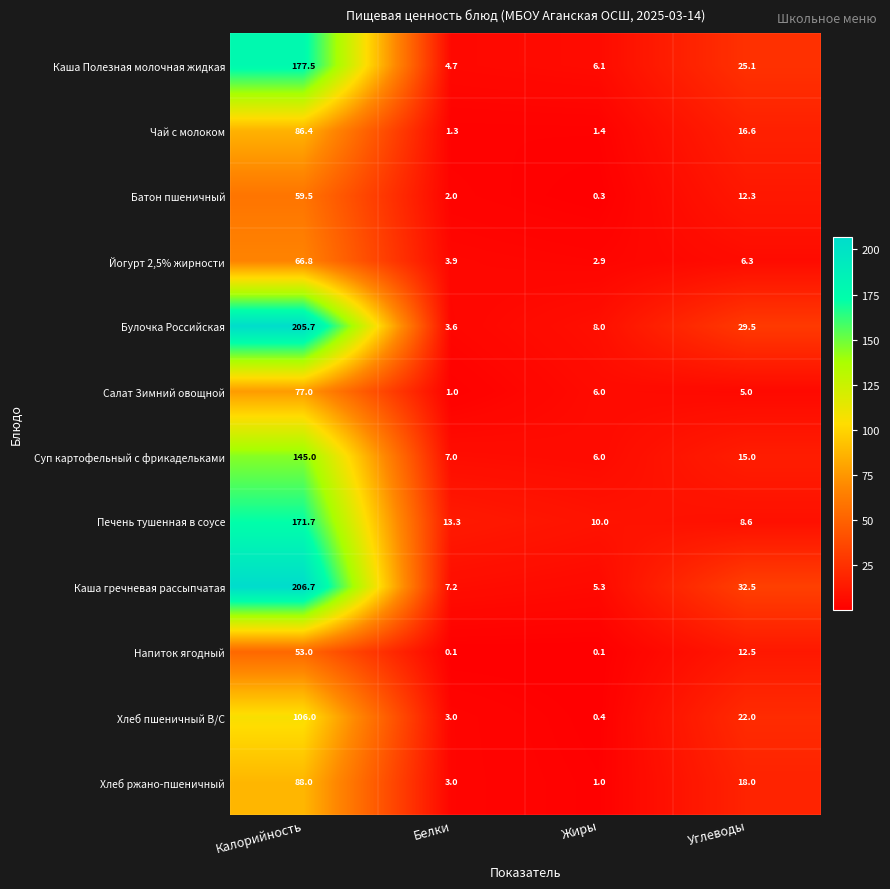

What is the difference between the highest and lowest values at Калорийность?

153.7